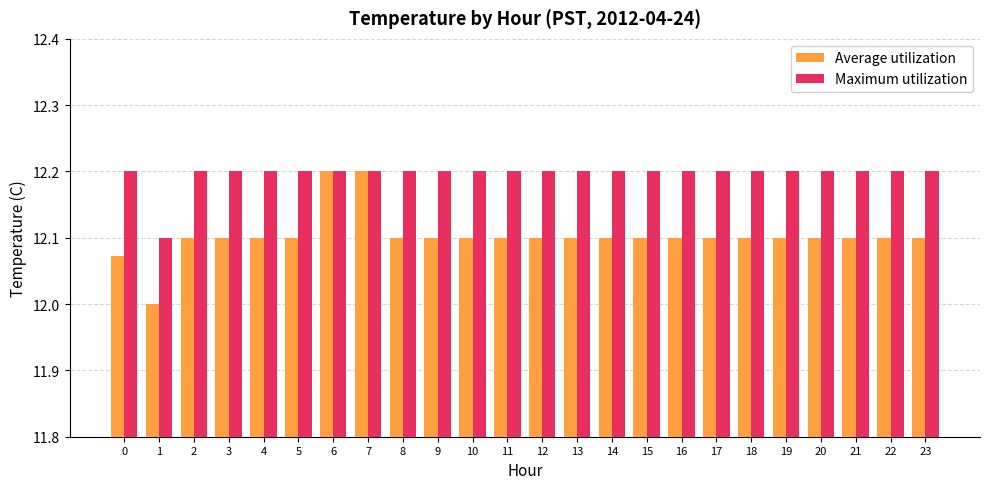

What is the maximum value for Maximum utilization?

12.2